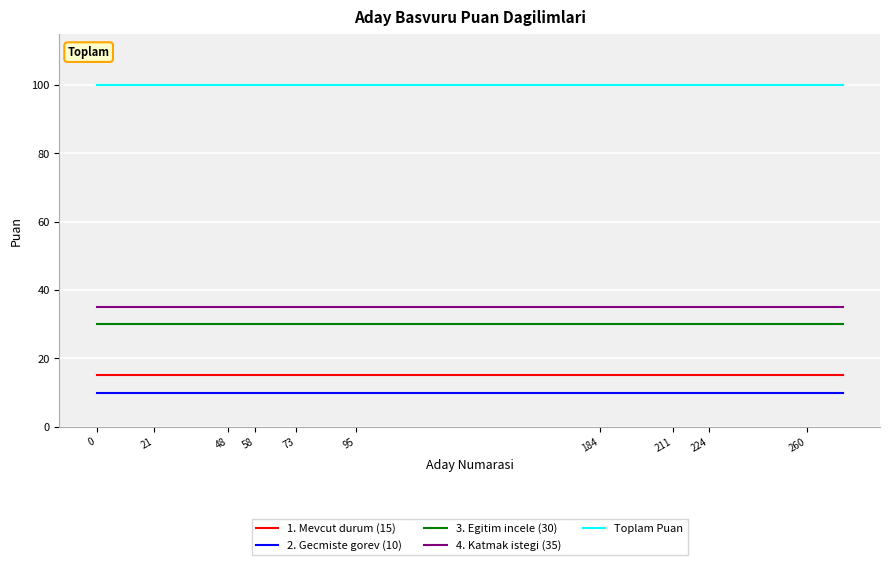

What are all the series names shown in the legend?

1. Mevcut durum (15), 2. Gecmiste gorev (10), 3. Egitim incele (30), 4. Katmak istegi (35), Toplam Puan